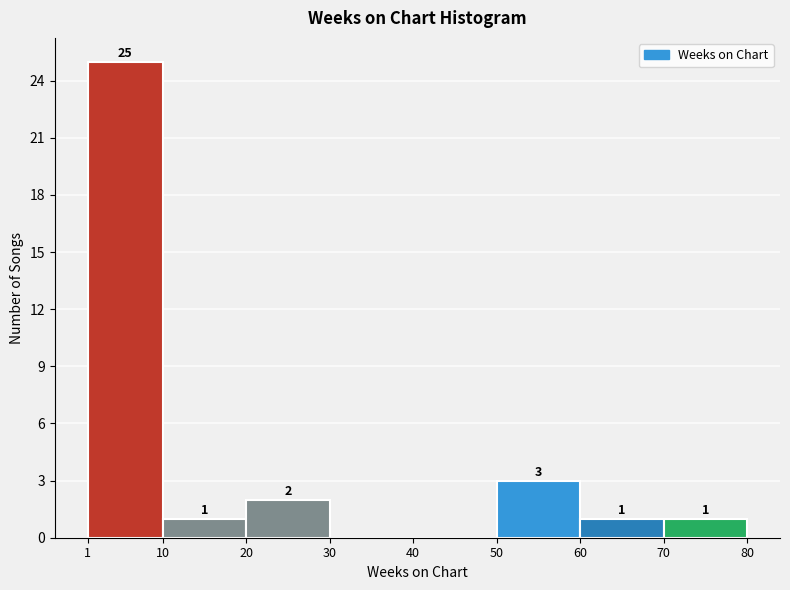

Over which range of the x-axis is the bar tallest?

1 to 10